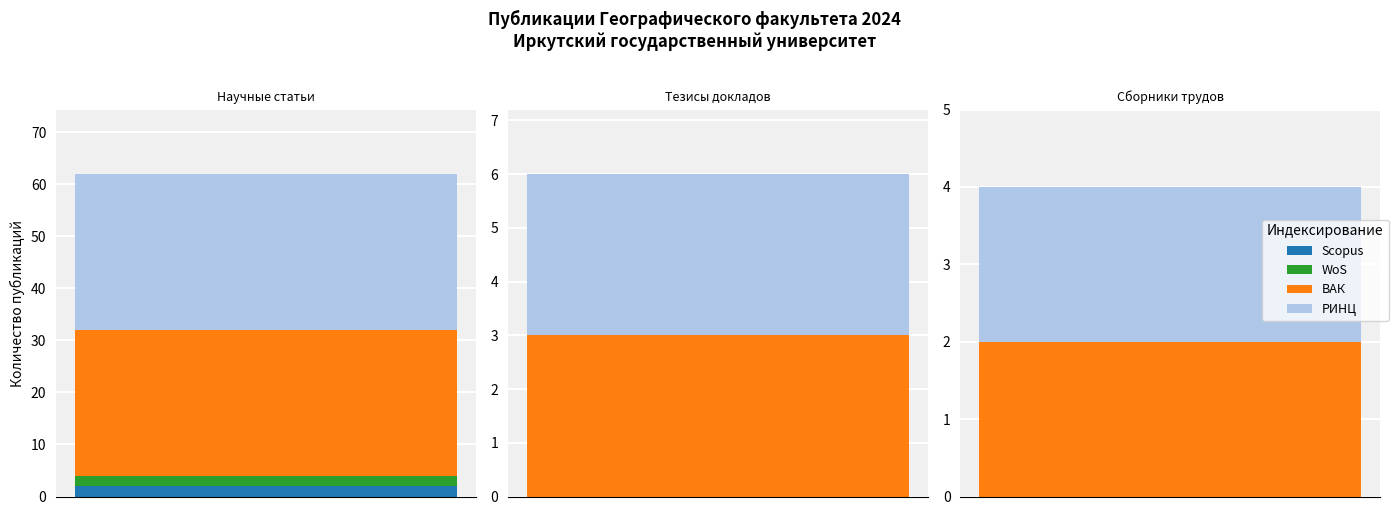

Rank the series at Научные статьи from highest to lowest value.

РИНЦ, ВАК, WoS, Scopus